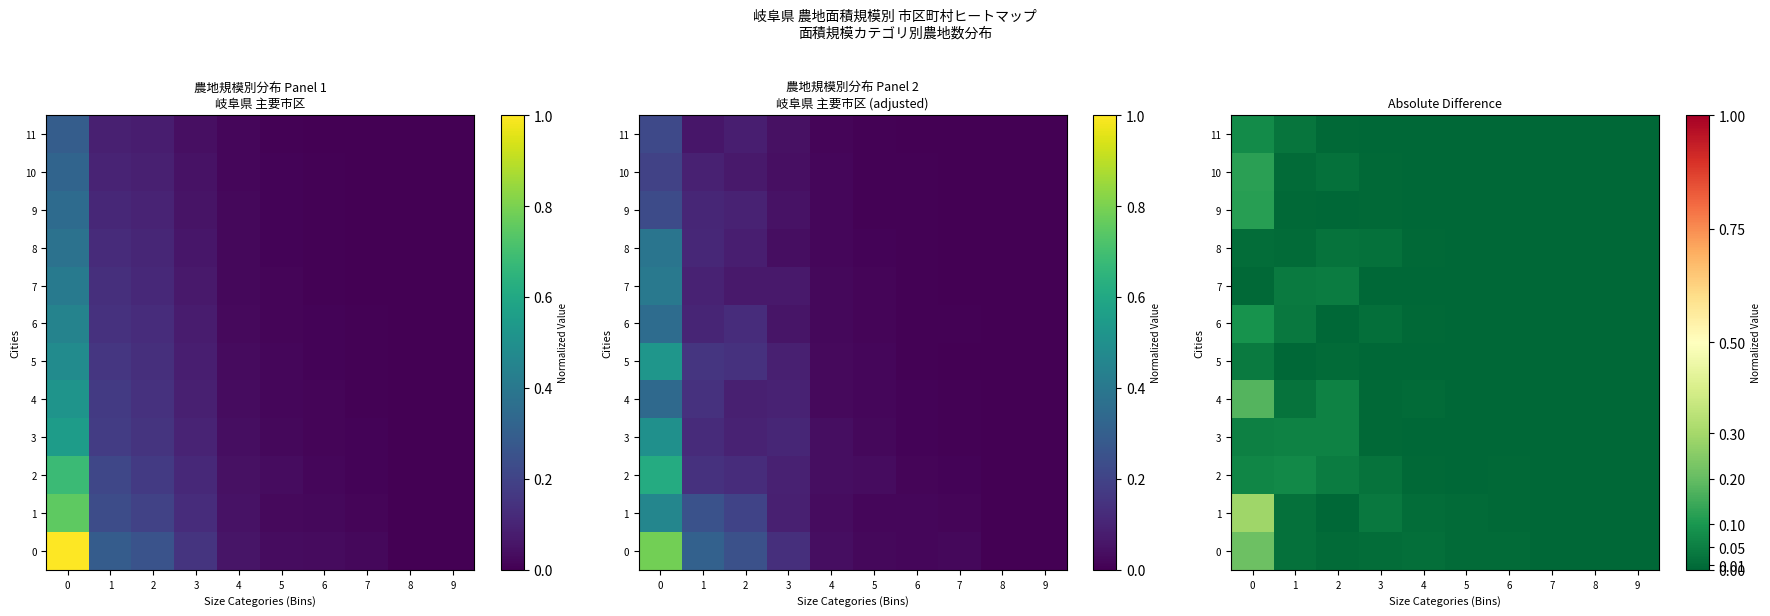

What is the difference between the maximum and minimum values in the 1 series?

0.3